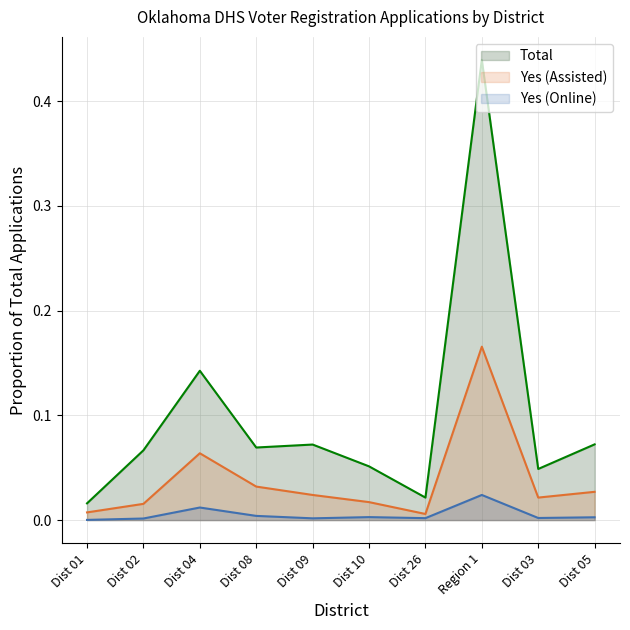

Reading right to left, what are all the values shown in this chart?

Total: 0.1	0.0	0.4	0.0	0.1	0.1	0.1	0.1	0.1	0.0
Yes (Assisted): 0.0	0.0	0.2	0.0	0.0	0.0	0.0	0.1	0.0	0.0
Yes (Online): 0.0	0.0	0.0	0.0	0.0	0.0	0.0	0.0	0.0	0.0